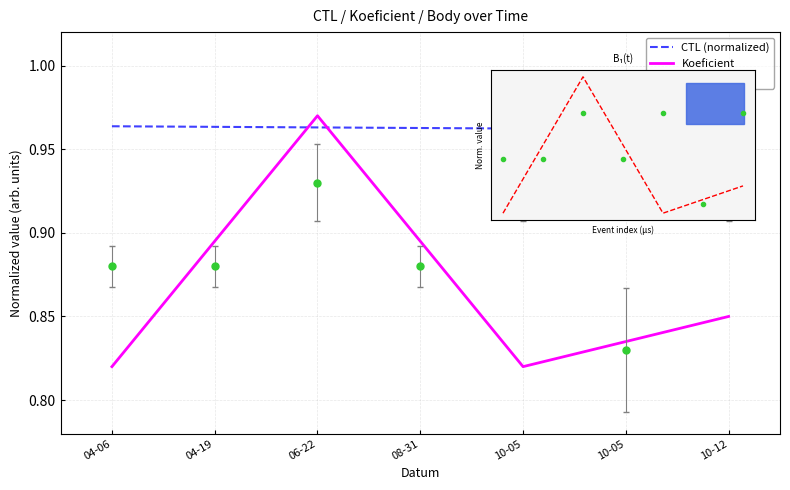

What is the average value of the CTL (normalized) series?

1.0